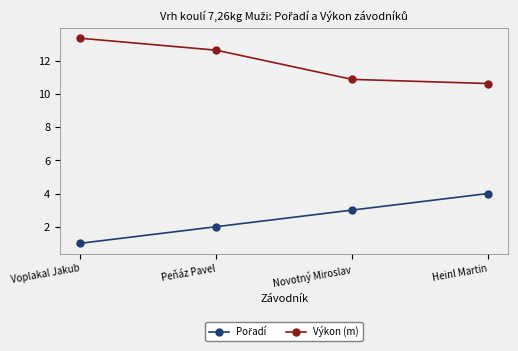

What is the spread (max minus min) of values at Peňáz Pavel?

10.6